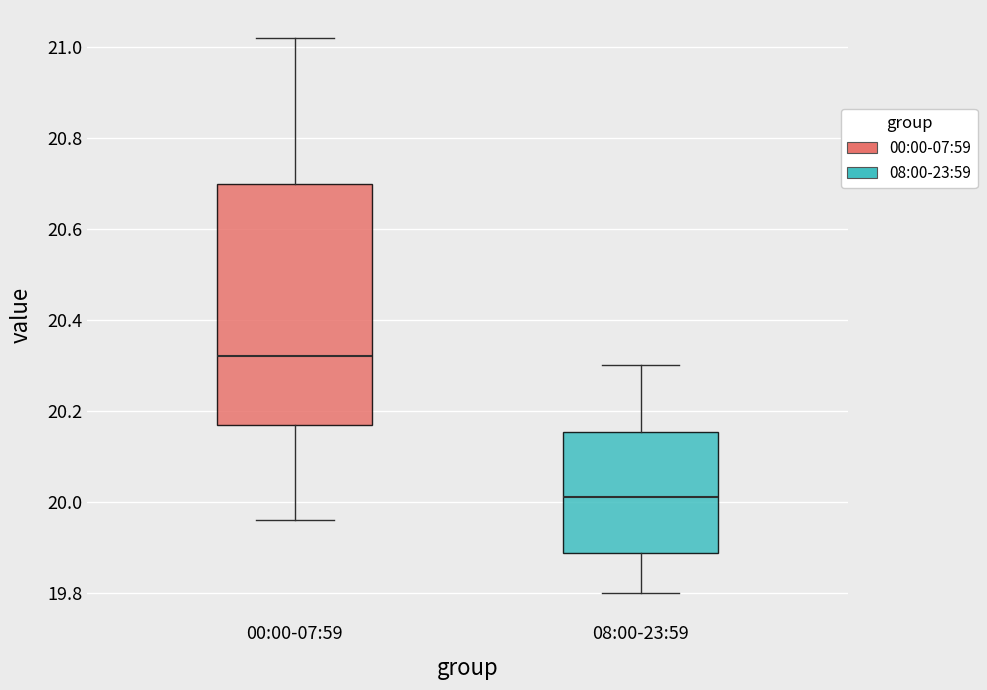

Reading left to right, read every box against the y-axis: the position of its median line, the range the box covers, and the ends of its whiskers. The values are not printed on the chart, so give them approximately, as read against the axis.

00:00-07:59: median 20.32, box 20.16 to 20.70, whiskers 19.96 to 21.02
08:00-23:59: median 20.02, box 19.88 to 20.16, whiskers 19.80 to 20.30